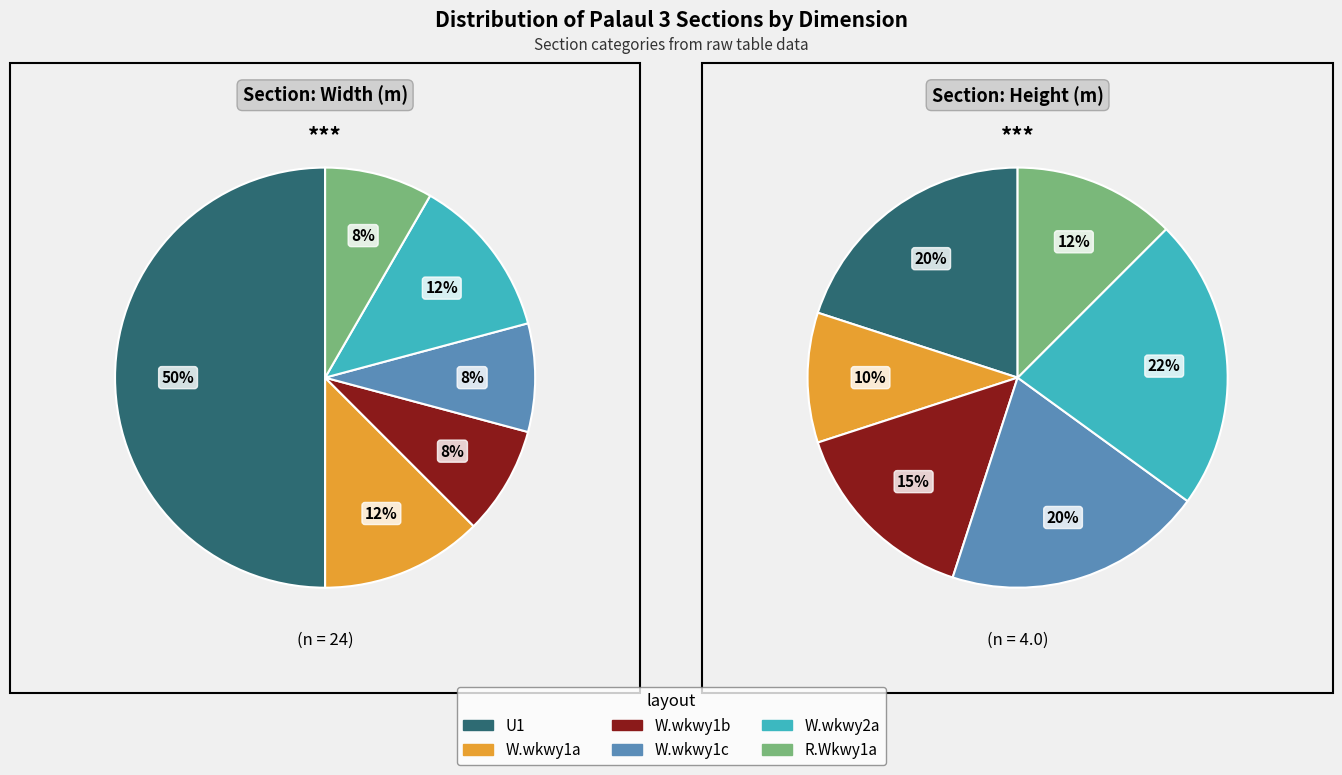

What is the largest slice in the pie chart?

U1